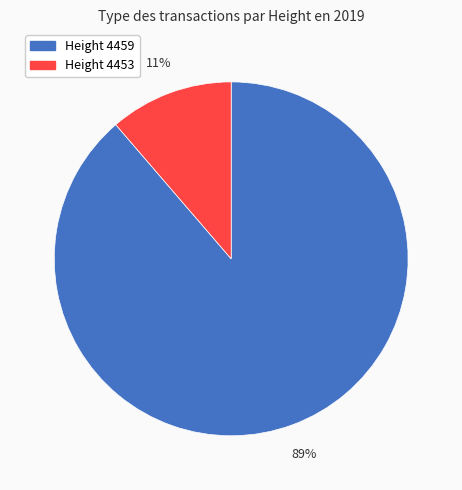

Is there a majority slice in this chart?

Yes